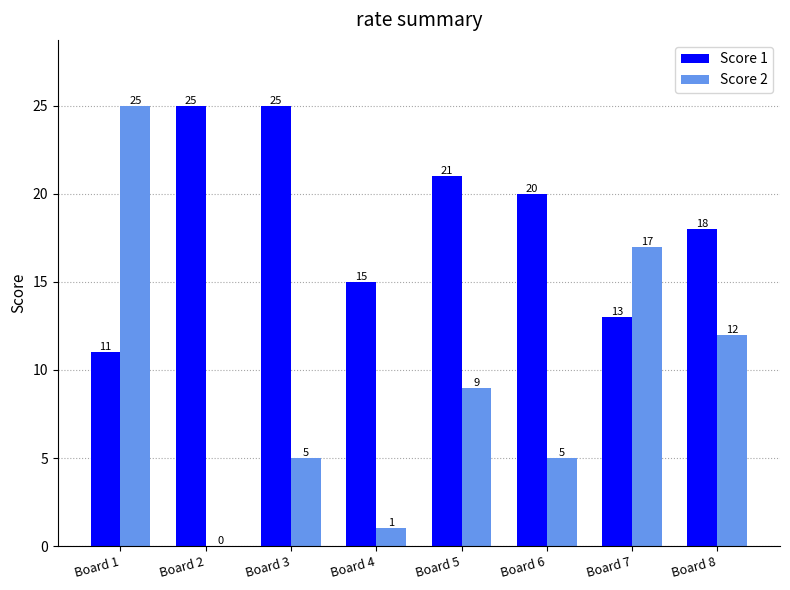

What is the sum of the Score 1 values at Board 7 and Board 3?

38